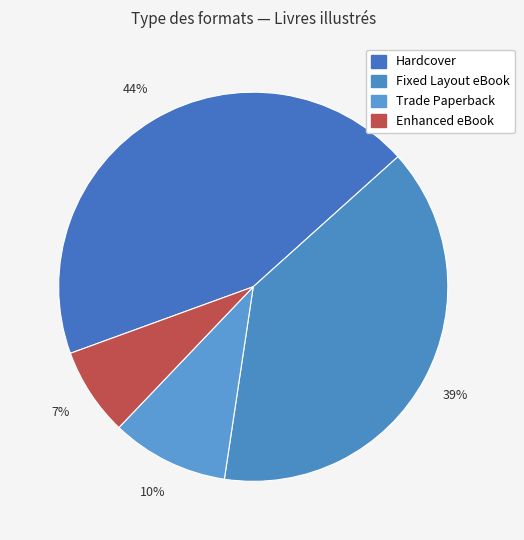

Is it true that Trade Paperback is 10% of the pie?

True